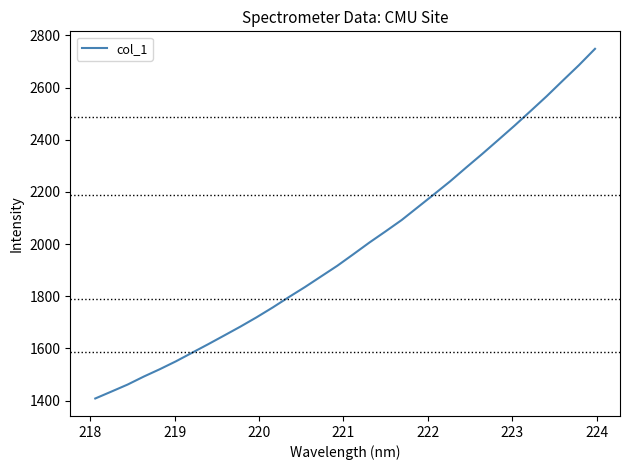

What is the smallest value displayed?

1408.0